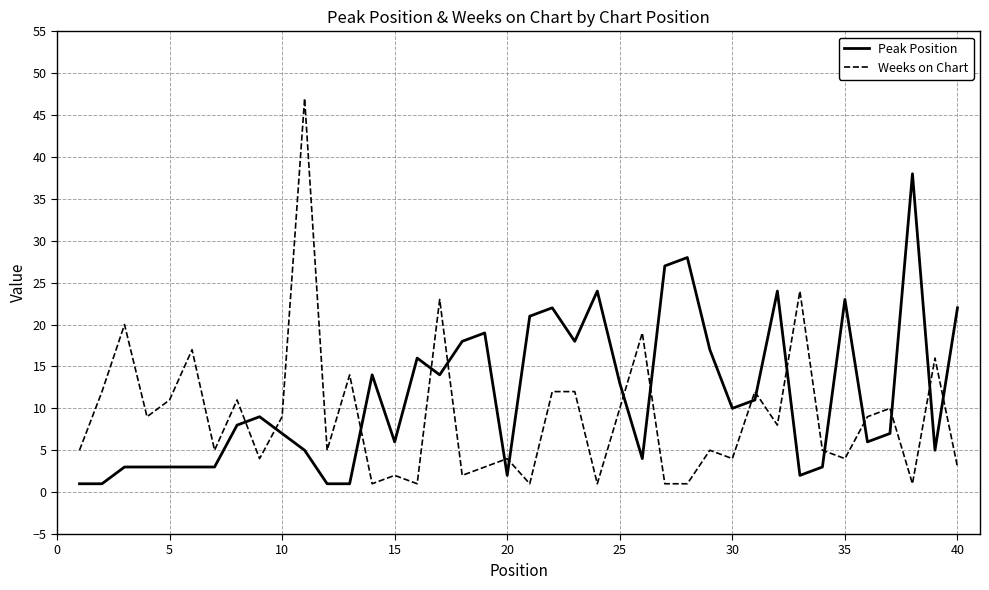

How many lines are shown in the chart?

2